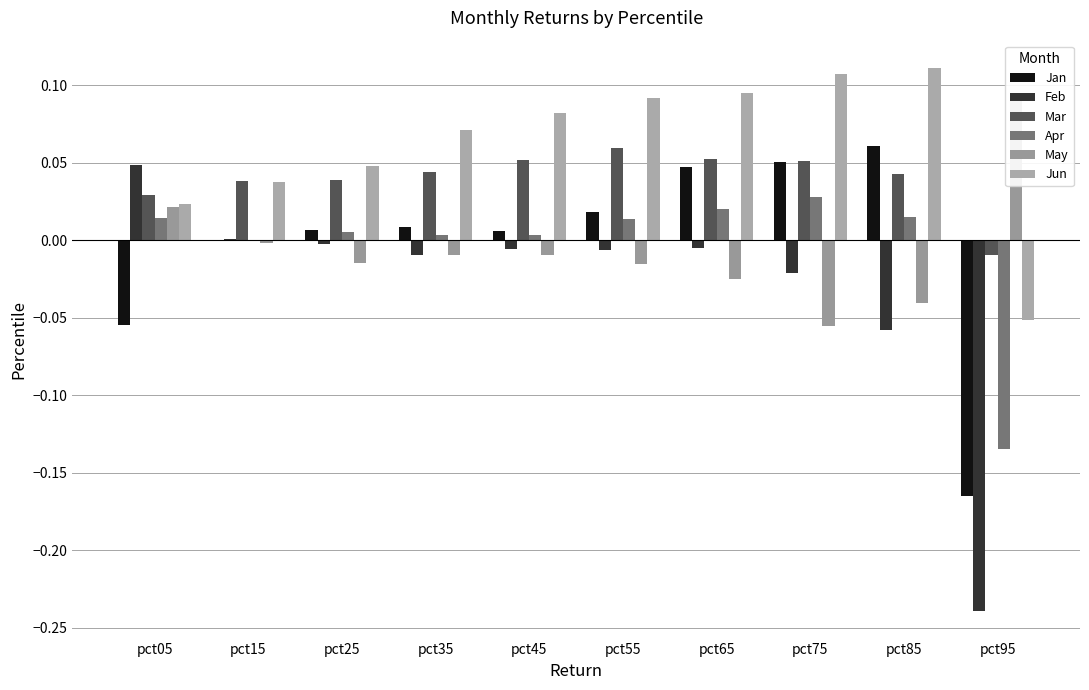

What are all the series names shown in the legend?

Jan, Feb, Mar, Apr, May, Jun